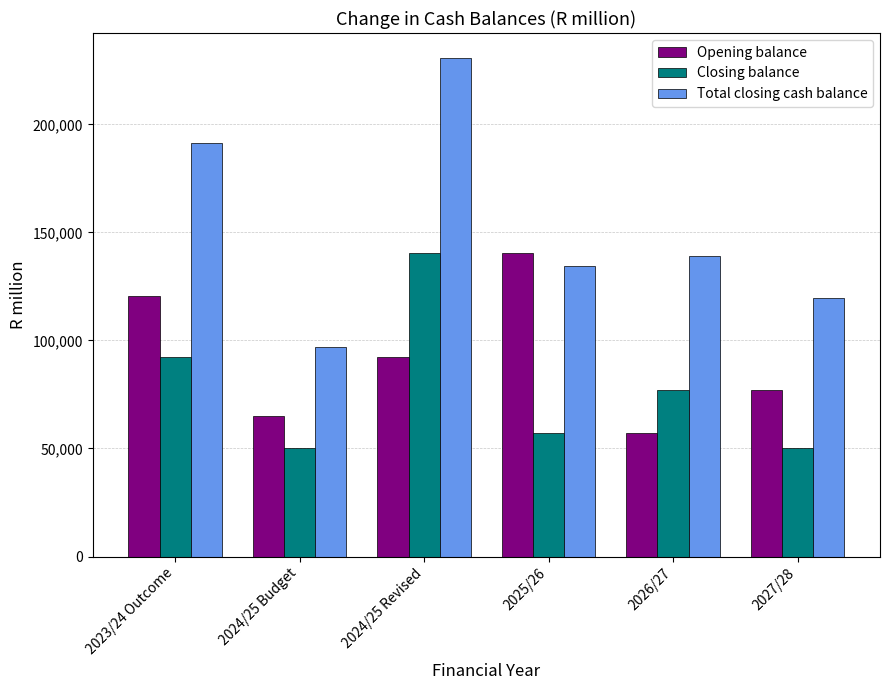

Which series has the widest spread of values?

Total closing cash balance